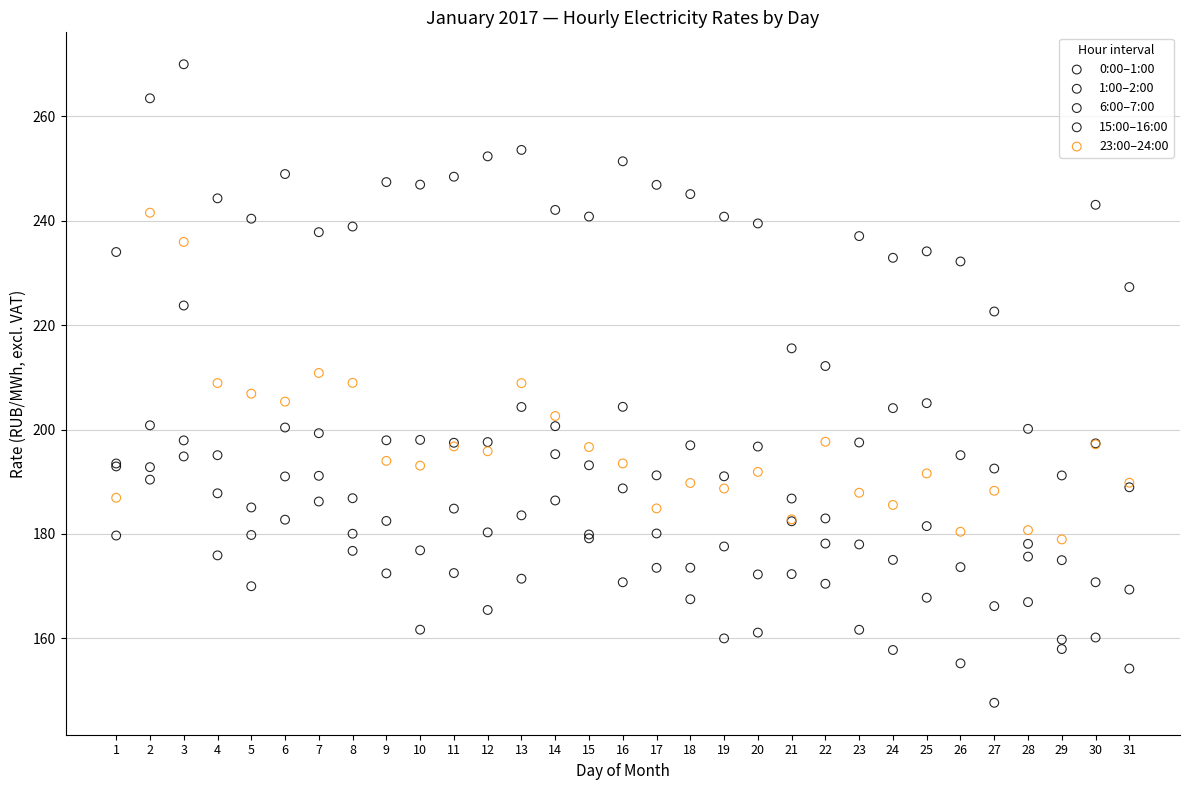

Which series reaches the minimum Y coordinate?

1:00–2:00